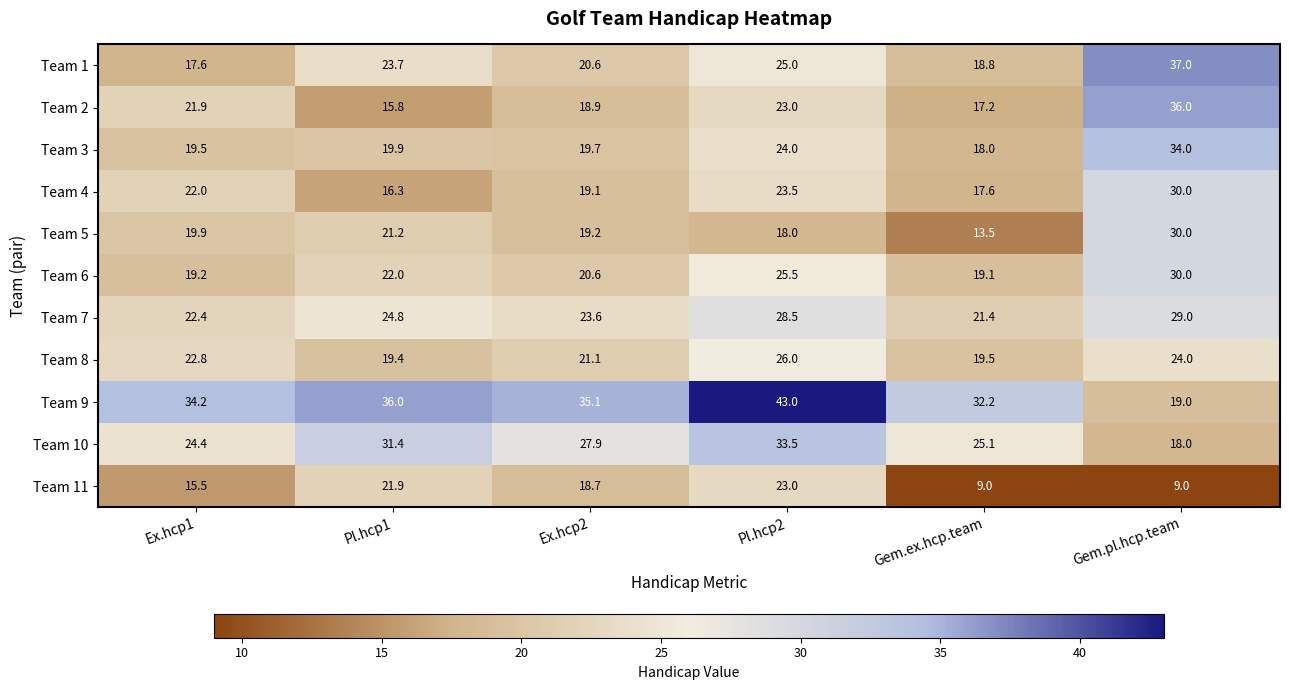

At Gem.ex.hcp.team, list the series in order from largest to smallest.

Team 9, Team 10, Team 7, Team 8, Team 6, Team 1, Team 3, Team 4, Team 2, Team 5, Team 11